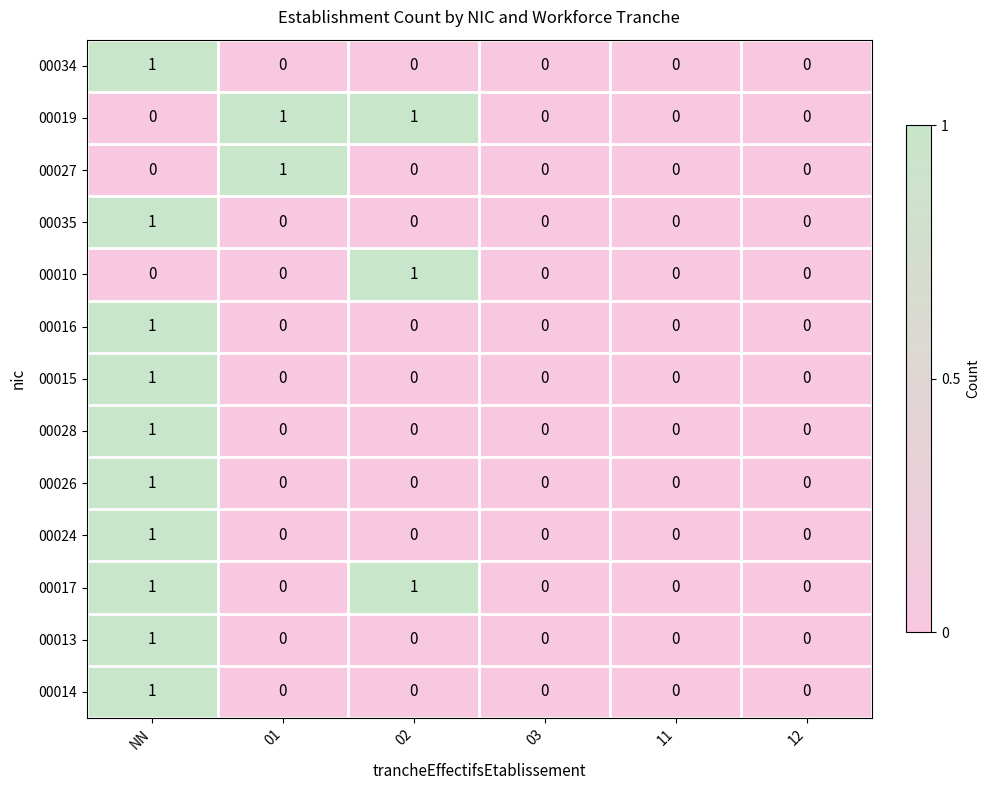

How many 00014 values are between 0 and 1?

6